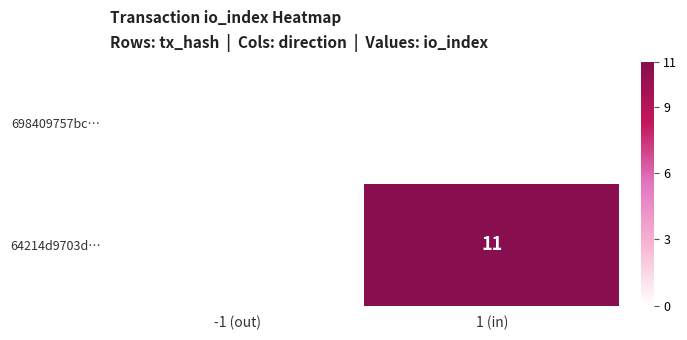

Is it true that 64214d9703d… equals 19 at 1 (in)?

False